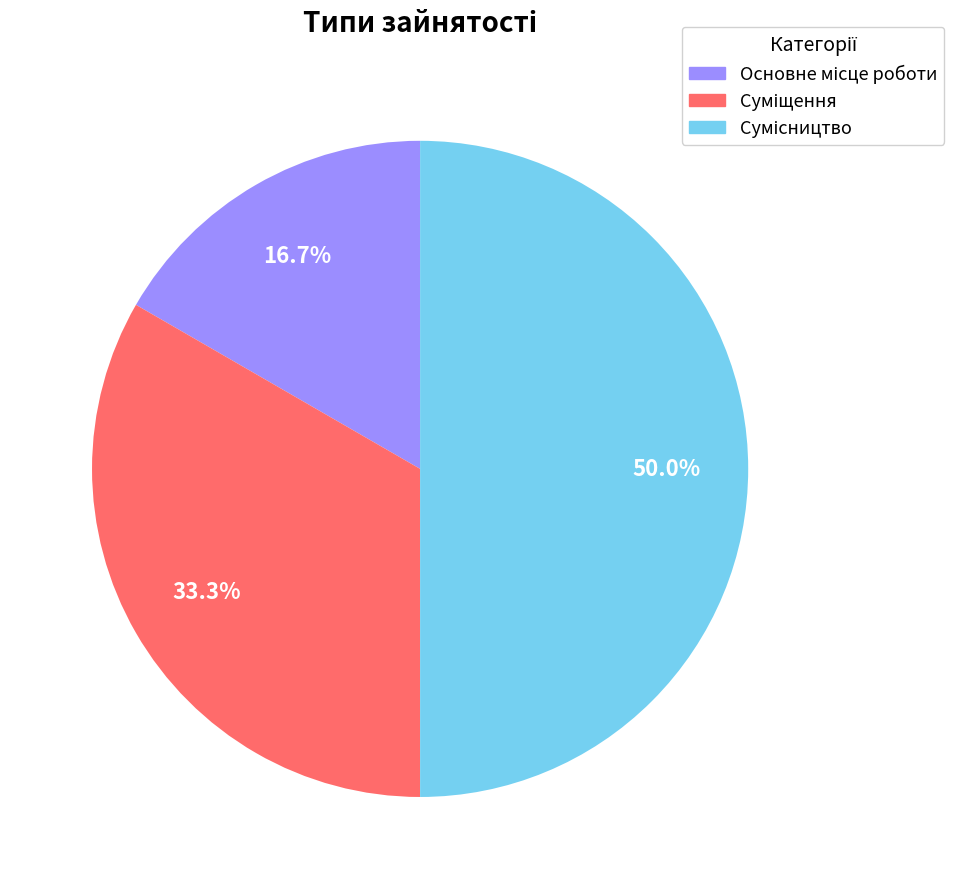

To the nearest percent, what portion does Сумісництво represent?

50%